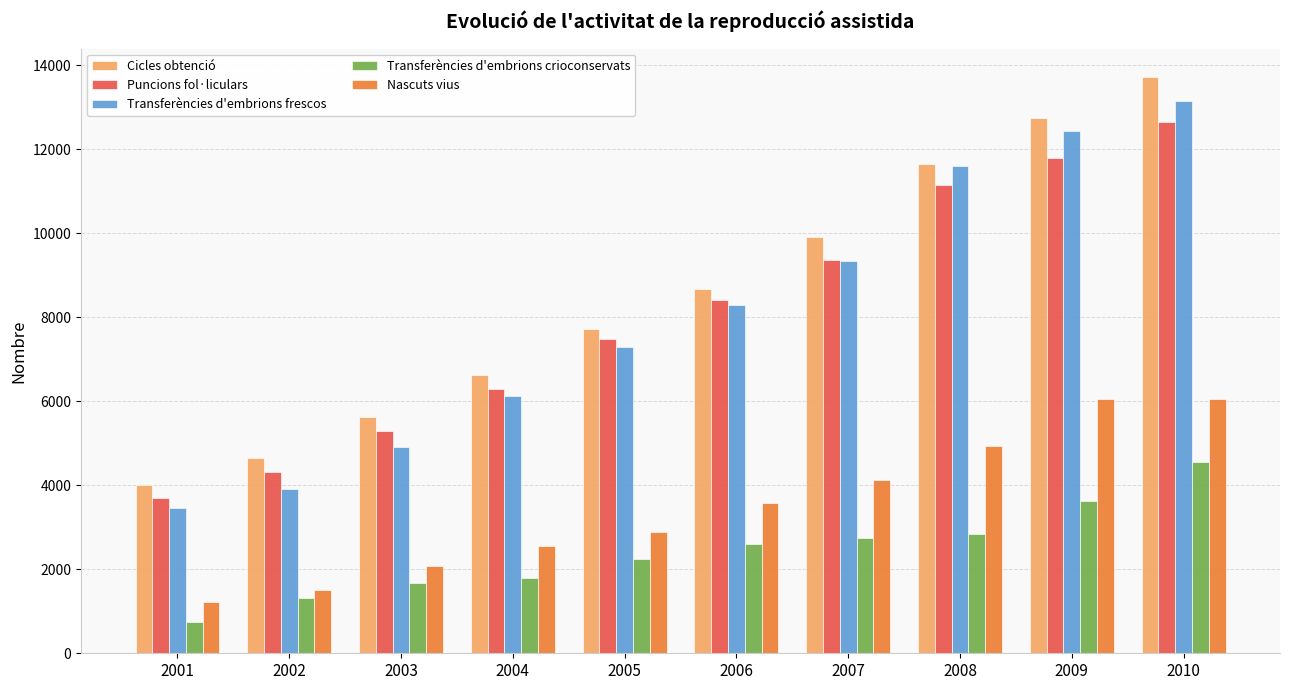

What is the difference between the highest and lowest values at 2010?

9157